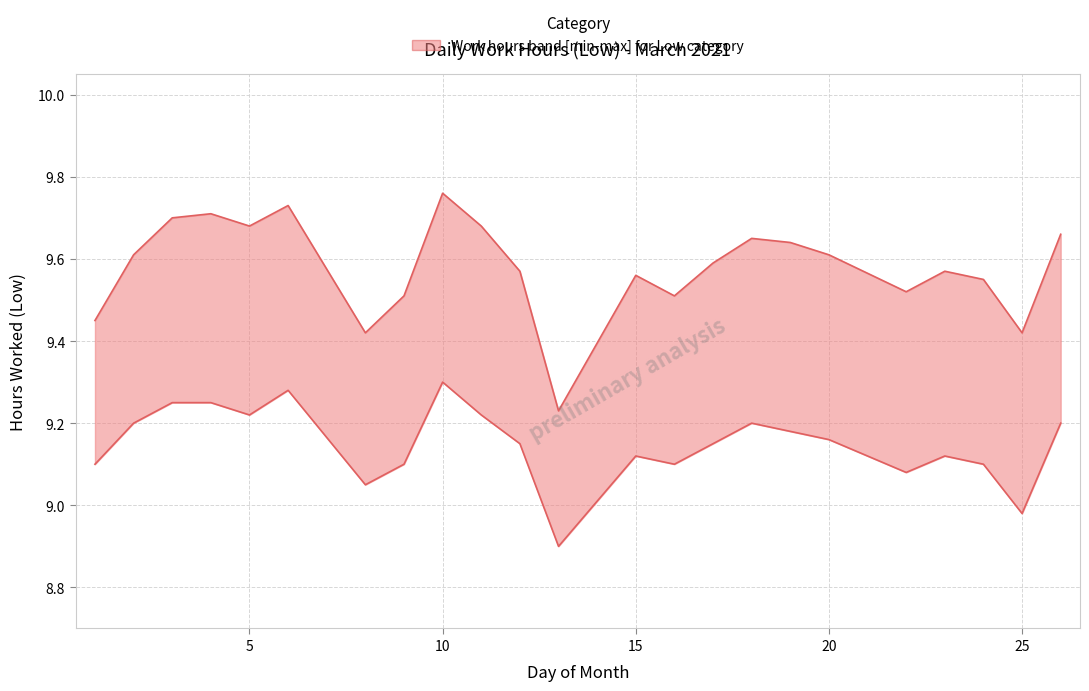

Reading left to right, extract all data points from this chart.

Low (upper): 1=9.4	2=9.6	3=9.7	4=9.7	5=9.7	6=9.7	8=9.4	9=9.5	10=9.8	11=9.7	12=9.6	13=9.2	15=9.6	16=9.5	17=9.6	18=9.7	19=9.6	20=9.6	22=9.5	23=9.6	24=9.6	25=9.4	26=9.7
Low (lower): 1=9.1	2=9.2	3=9.2	4=9.2	5=9.2	6=9.3	8=9.1	9=9.1	10=9.3	11=9.2	12=9.2	13=8.9	15=9.1	16=9.1	17=9.2	18=9.2	19=9.2	20=9.2	22=9.1	23=9.1	24=9.1	25=9.0	26=9.2